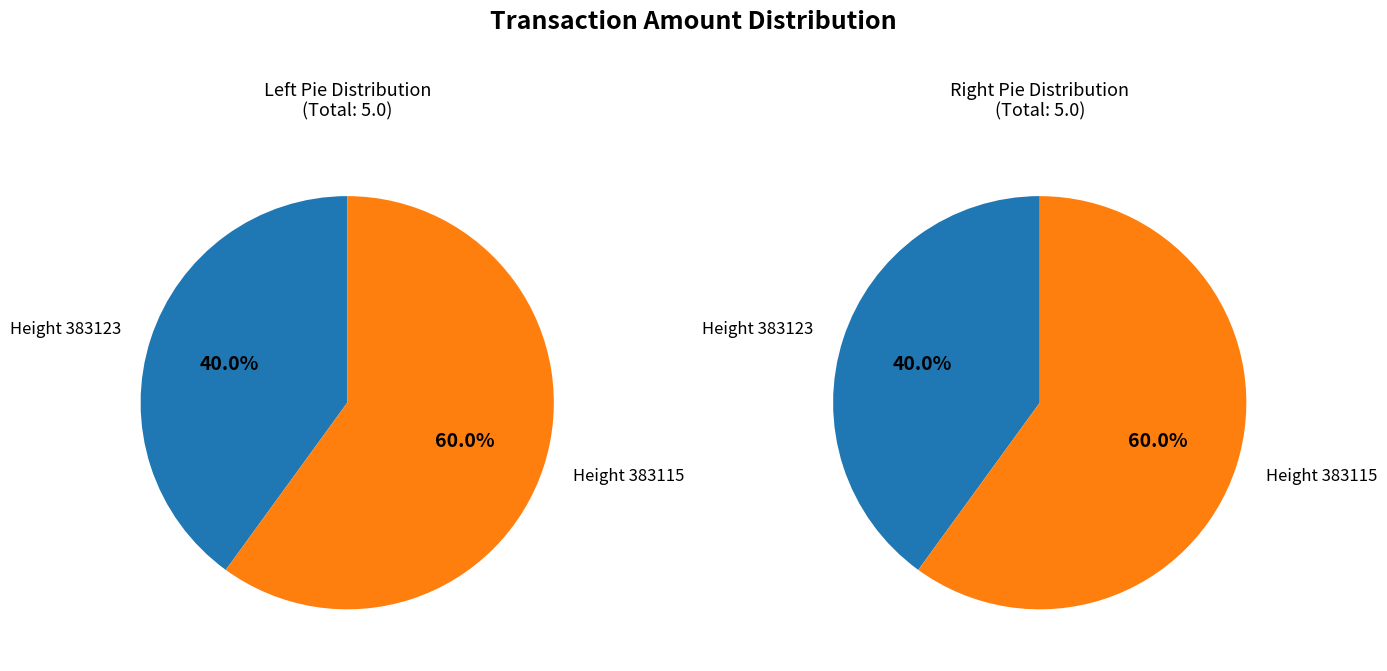

Is it true that 383123 is 32% of the pie?

False